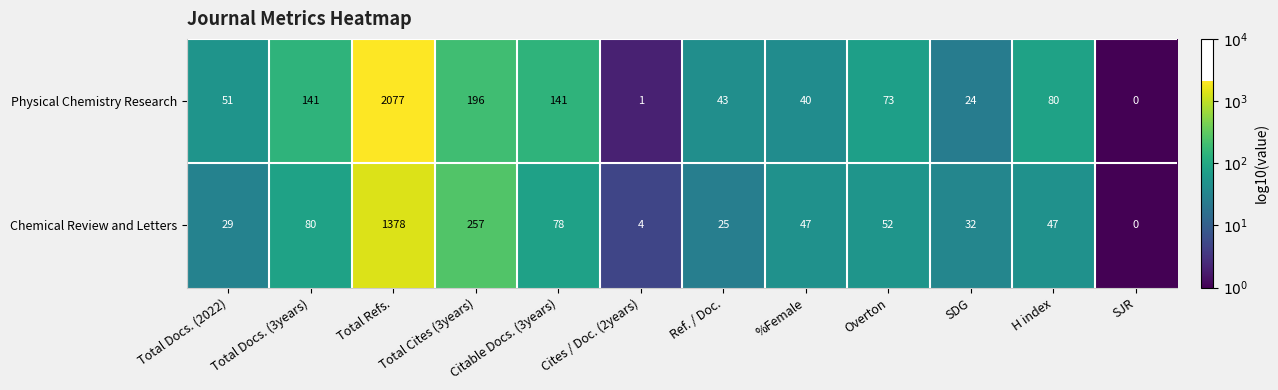

Which series has the largest total across all categories?

Physical Chemistry Research